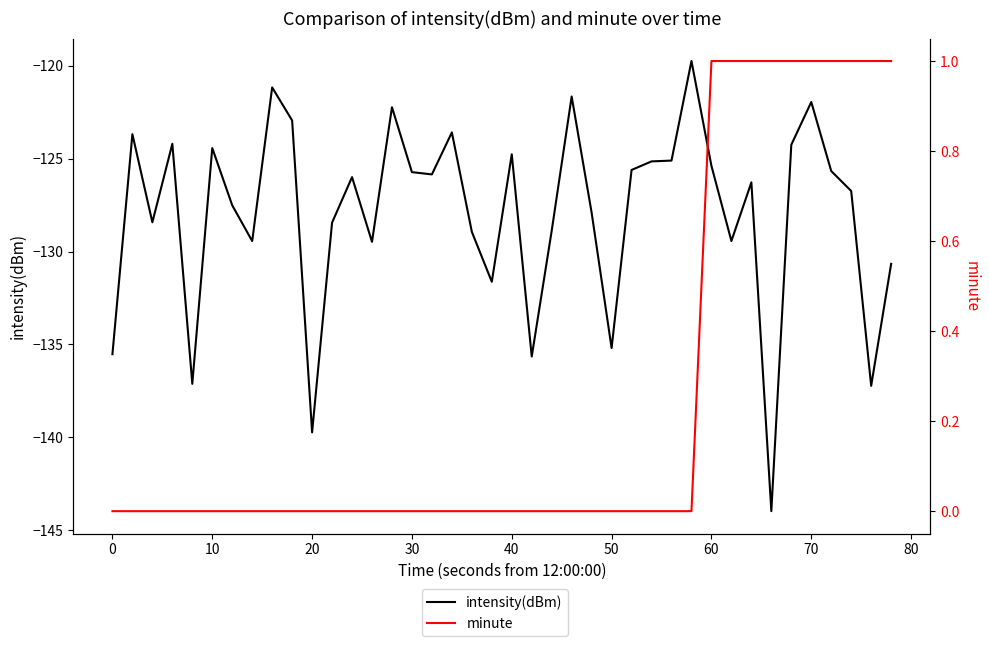

Rank the series by their average value, from lowest to highest.

intensity(dBm), minute